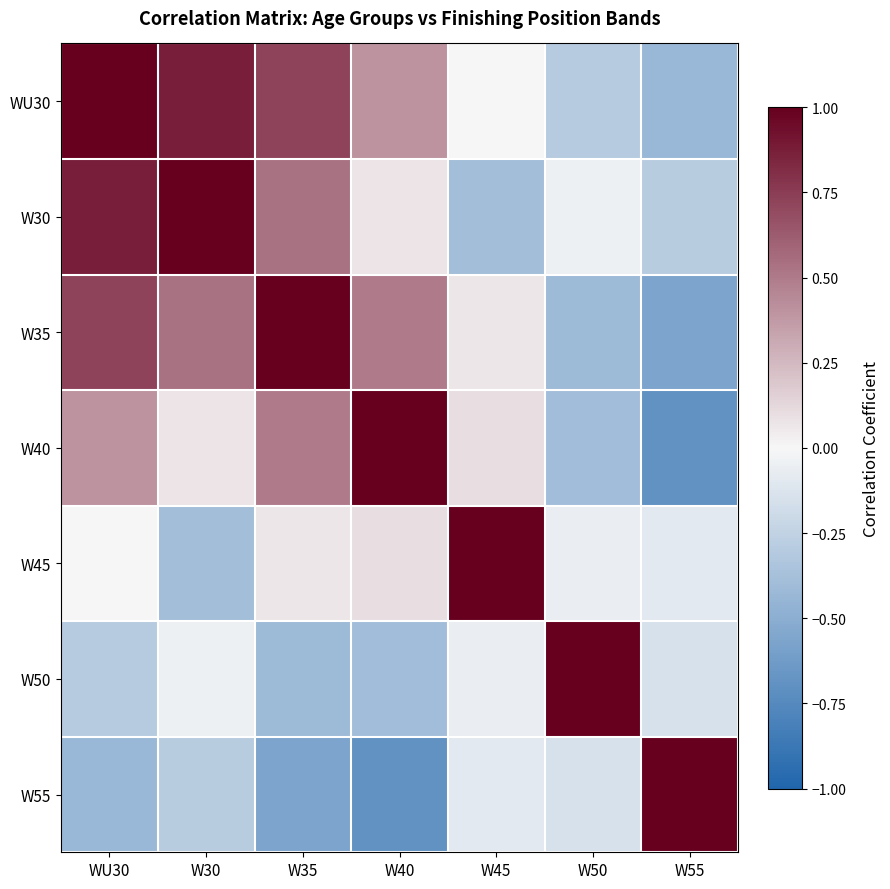

What is the smallest value displayed?

-0.7